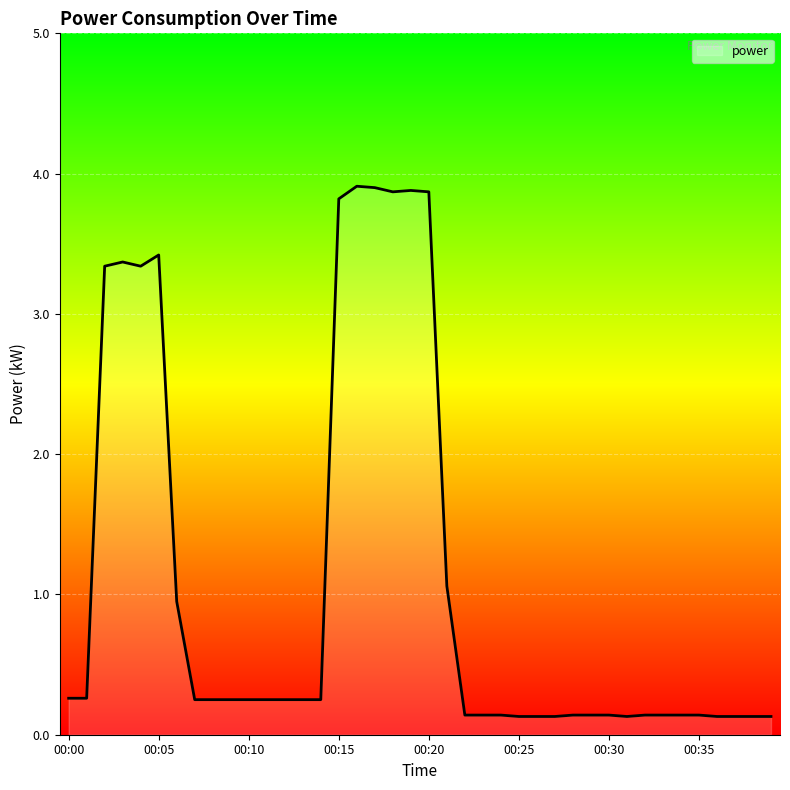

What is the maximum value shown in the chart?

3.9